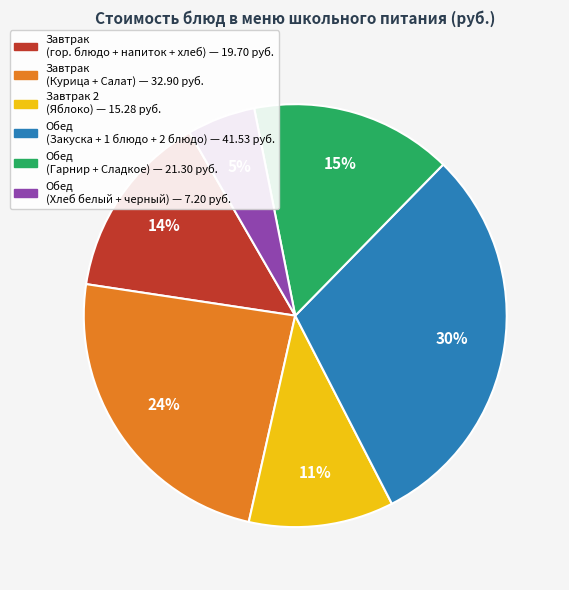

How many slices are in this pie chart?

6